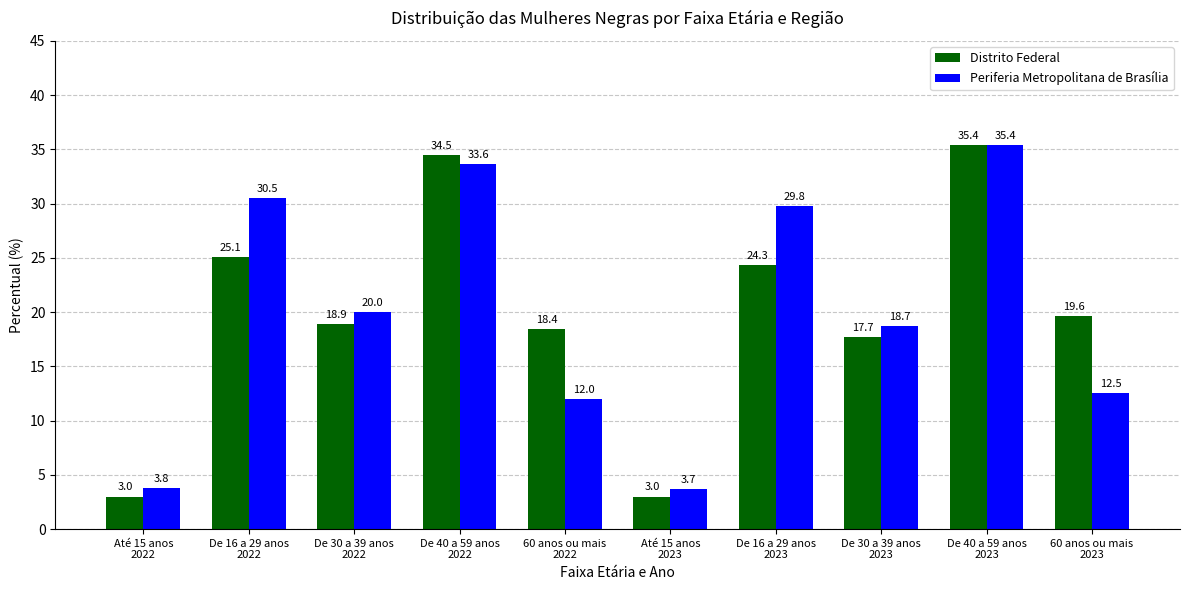

At how many categories does at least one series exceed 15?

8